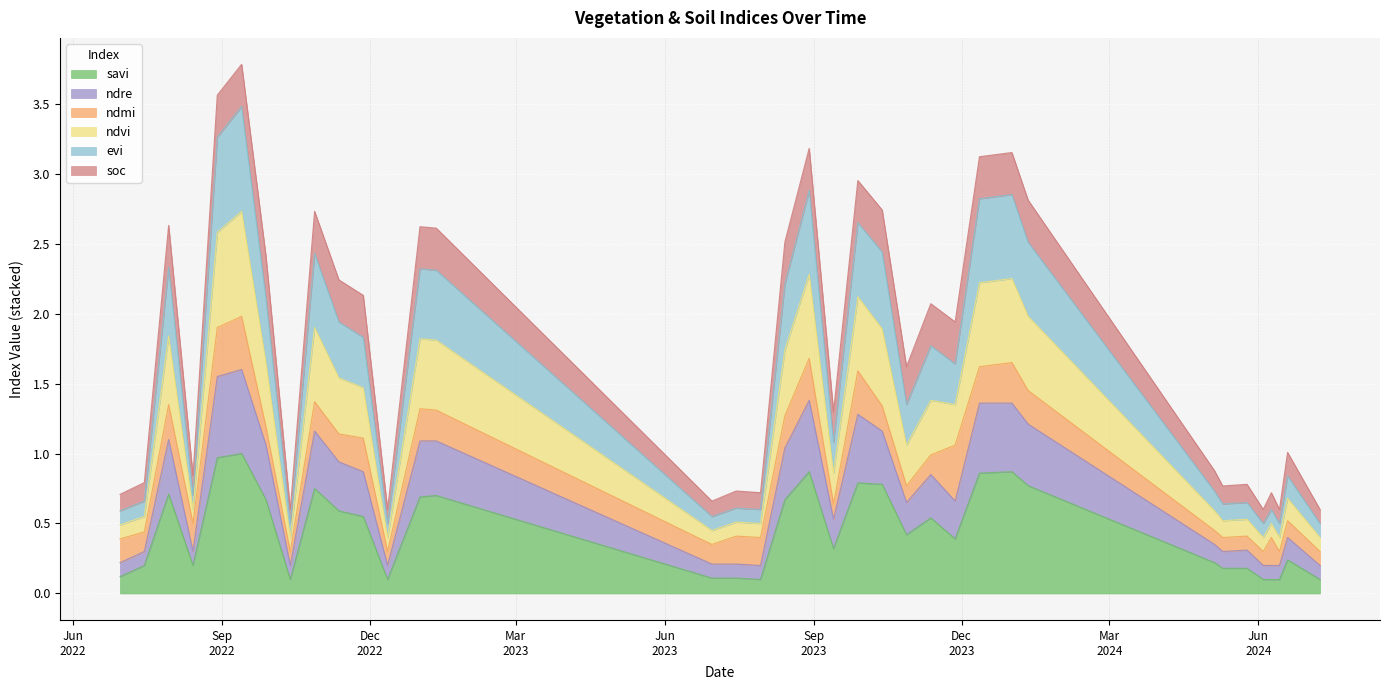

Does the chart display data point markers on the line(s)?

No